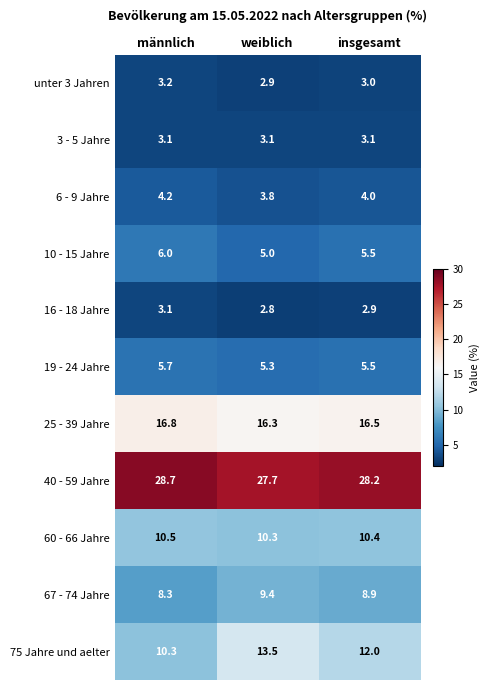

What is the average value of the 3 - 5 Jahre series?

3.1